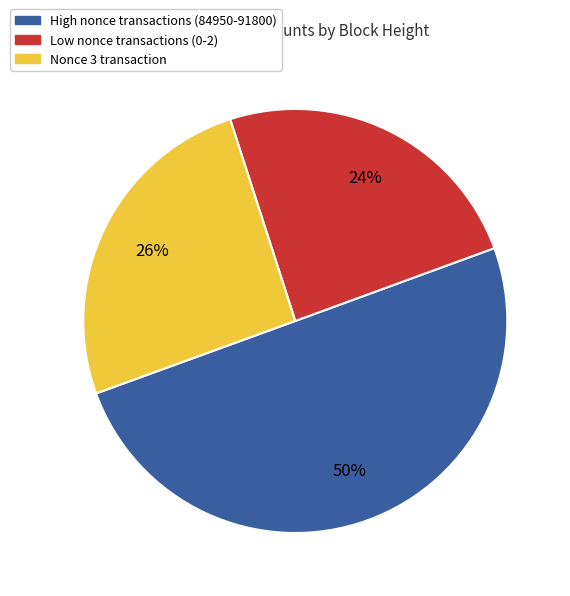

To the nearest percent, what is the average slice percentage?

33%